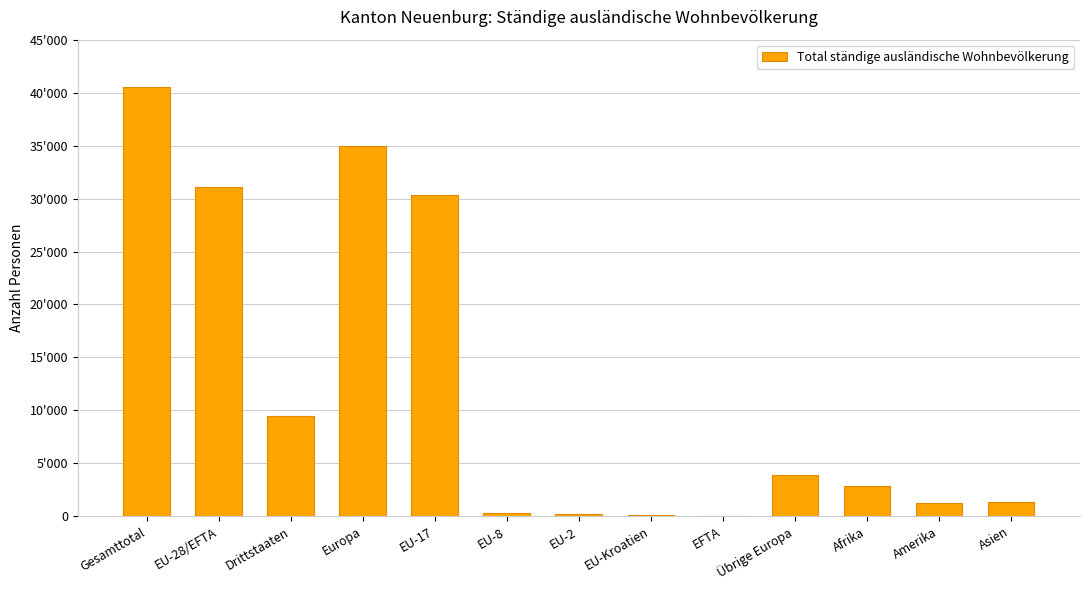

Reading left to right, what are all the values shown in this chart?

40513	31043	9470	34969	30364	280	242	114	43	3926	2851	1273	1369